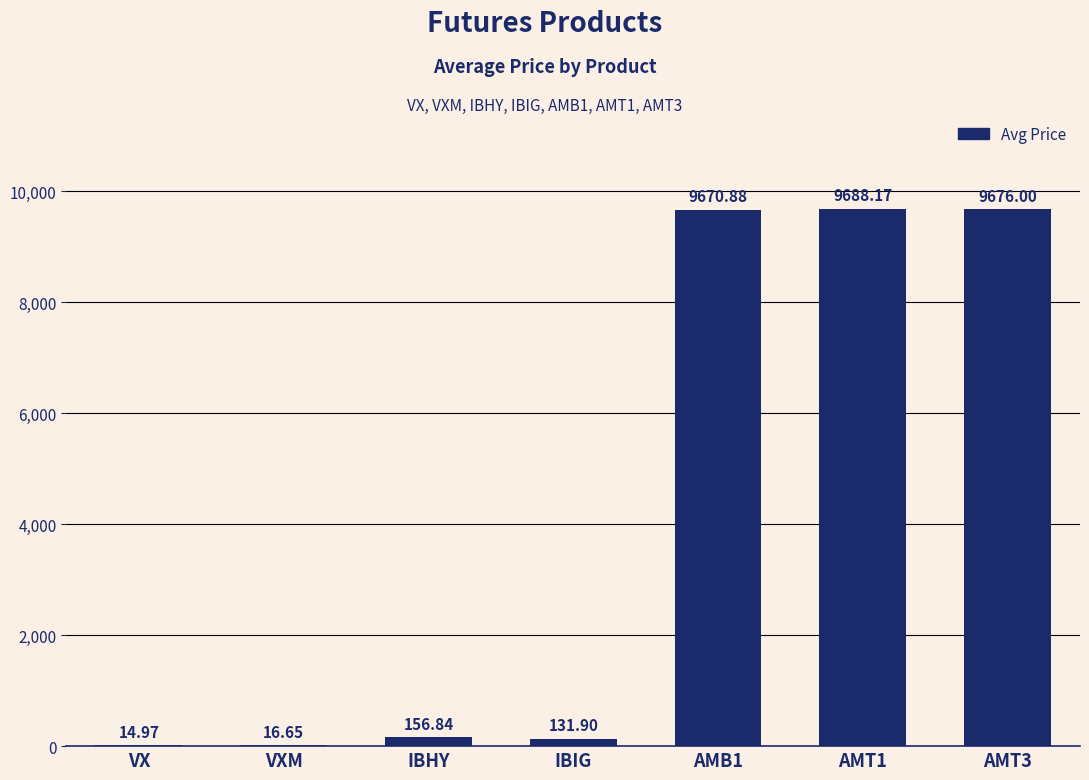

What is the change in value from IBHY to IBIG?

-24.9